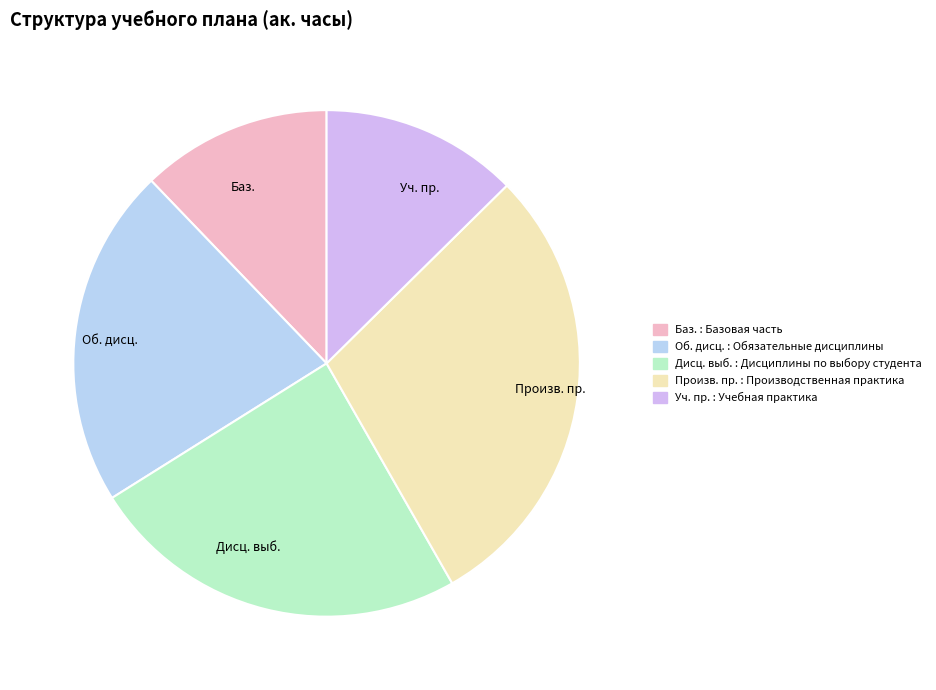

The Уч. пр. slice represents 26% of the pie. True or false?

False